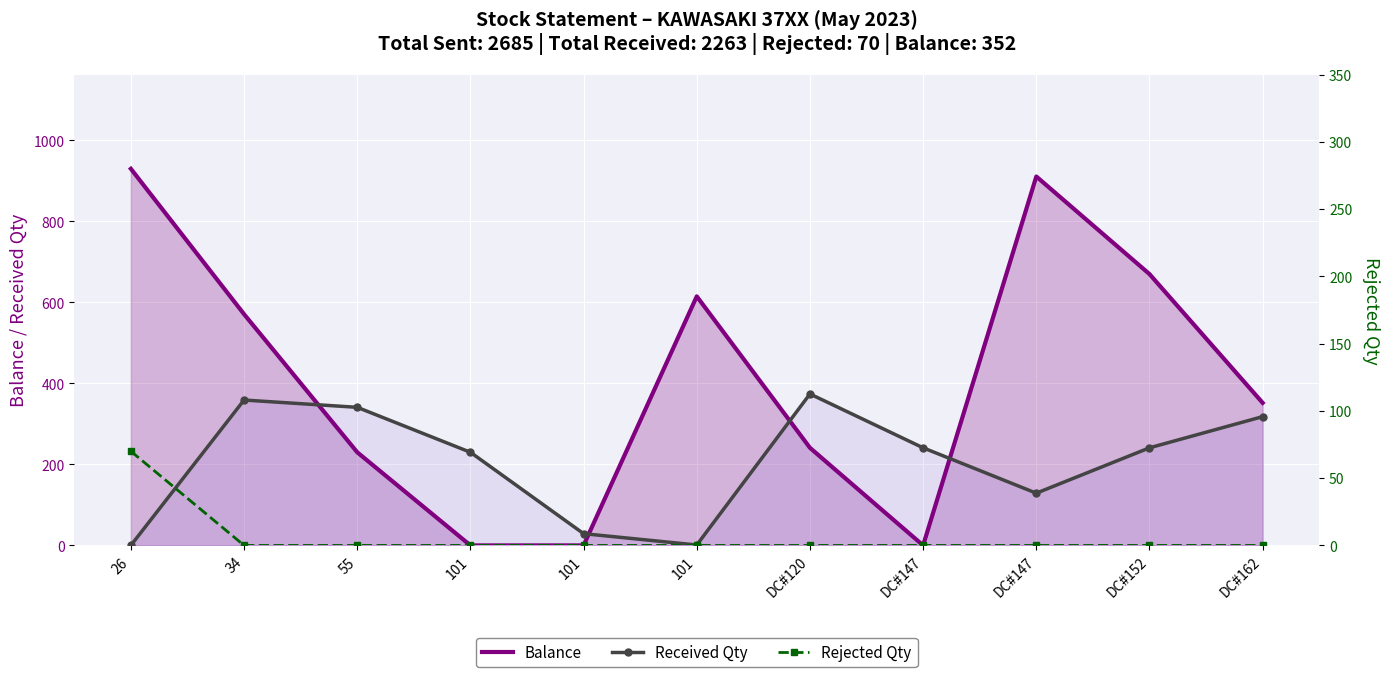

Is the value of Balance at DC#147 greater than the value of Received Qty at 101?

No